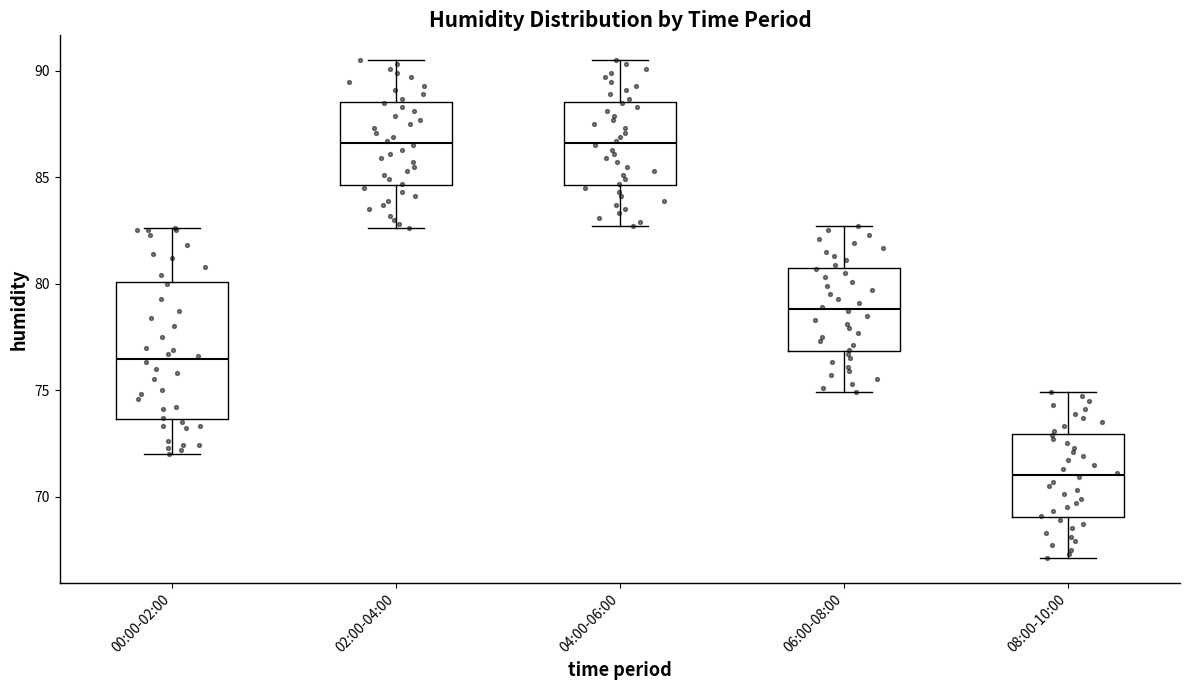

Comparing the boxes themselves (not the whiskers), which one is the tallest?

00:00-02:00